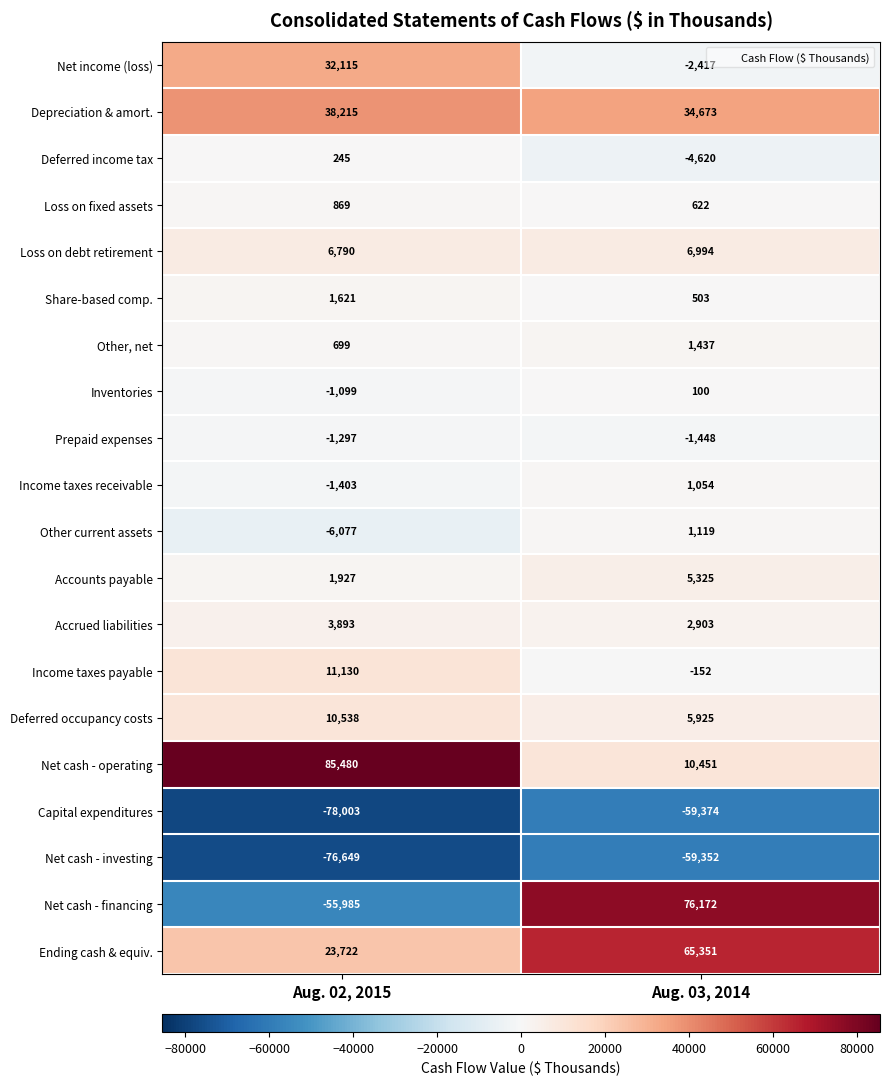

Is it true that Accrued liabilities equals 2903 at Aug. 03, 2014?

True